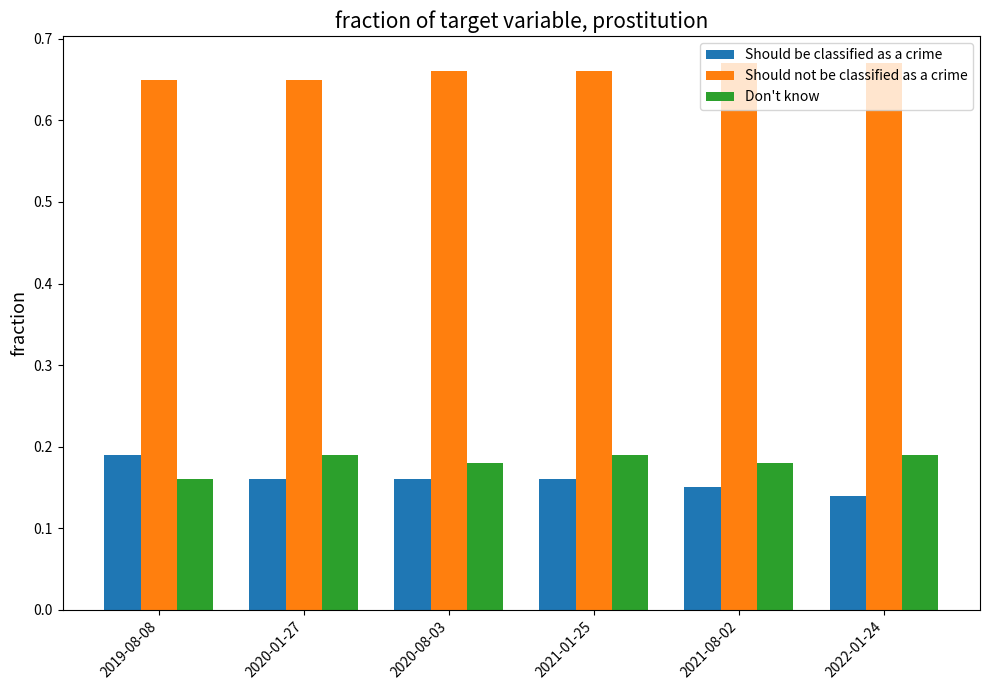

What position from the left is 2021-01-25?

4